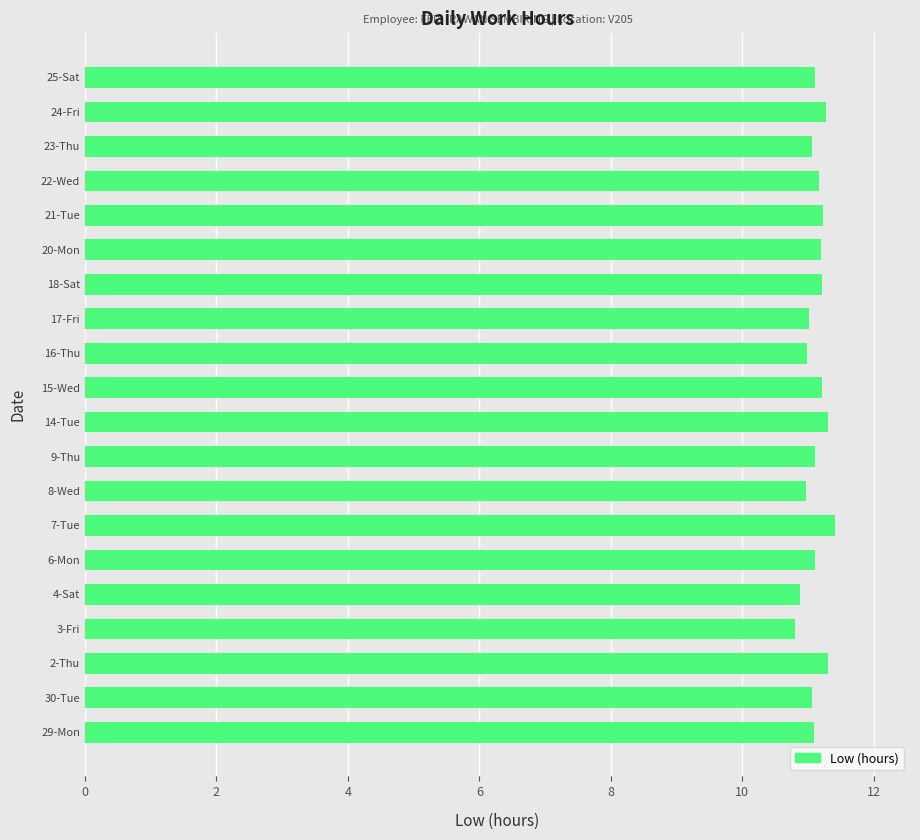

Approximately how many times larger is the value at 3-Fri compared to 22-Wed?

1.0